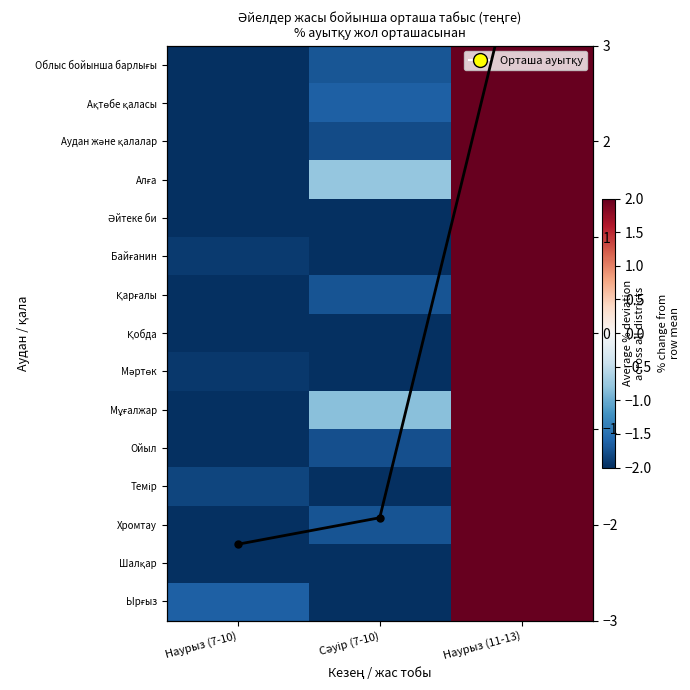

What is the total value across all series at Наурыз (7-10)?

-35.3